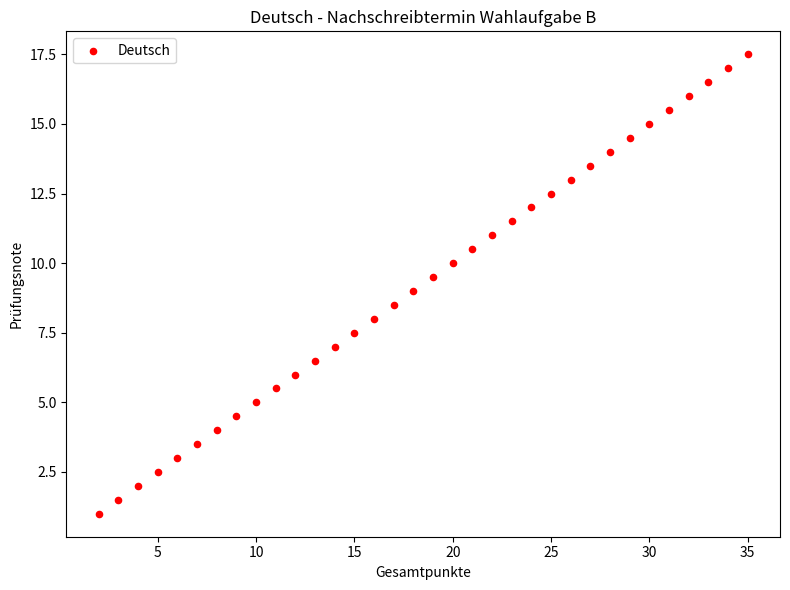

What is the range of Y values (max minus min)?

16.5